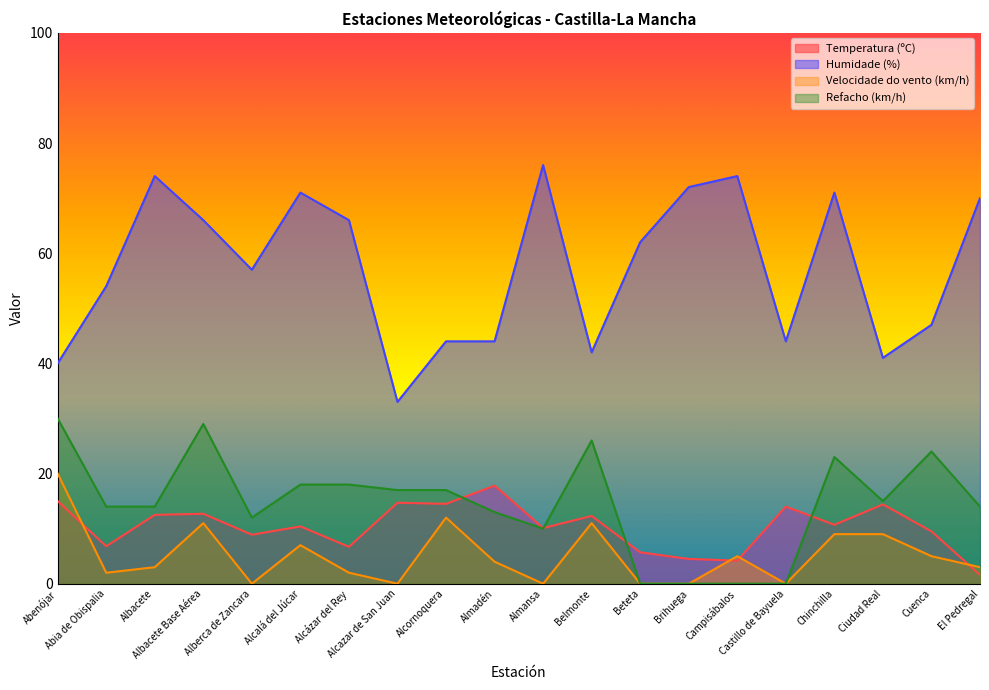

Reading left to right, extract all data points from this chart.

Temperatura (ºC): Abenójar=15.0	Abia de Obispalia=6.8	Albacete=12.5	Albacete Base Aérea=12.7	Alberca de Zancara=8.9	Alcalá del Júcar=10.4	Alcázar del Rey=6.7	Alcazar de San Juan=14.7	Alcornoquera=14.5	Almadén=17.8	Almansa=10.1	Belmonte=12.3	Beteta=5.7	Brihuega=4.5	Campisábalos=4.2	Castillo de Bayuela=14.0	Chinchilla=10.7	Ciudad Real=14.4	Cuenca=9.5	El Pedregal=1.6
Humidade (%): Abenójar=40.0	Abia de Obispalia=54.0	Albacete=74.0	Albacete Base Aérea=66.0	Alberca de Zancara=57.0	Alcalá del Júcar=71.0	Alcázar del Rey=66.0	Alcazar de San Juan=33.0	Alcornoquera=44.0	Almadén=44.0	Almansa=76.0	Belmonte=42.0	Beteta=62.0	Brihuega=72.0	Campisábalos=74.0	Castillo de Bayuela=44.0	Chinchilla=71.0	Ciudad Real=41.0	Cuenca=47.0	El Pedregal=70.0
Velocidade do vento (km/h): Abenójar=20.0	Abia de Obispalia=2.0	Albacete=3.0	Albacete Base Aérea=11.0	Alberca de Zancara=0.0	Alcalá del Júcar=7.0	Alcázar del Rey=2.0	Alcazar de San Juan=0.0	Alcornoquera=12.0	Almadén=4.0	Almansa=0.0	Belmonte=11.0	Beteta=0.0	Brihuega=0.0	Campisábalos=5.0	Castillo de Bayuela=0.0	Chinchilla=9.0	Ciudad Real=9.0	Cuenca=5.0	El Pedregal=3.0
Refacho (km/h): Abenójar=30.0	Abia de Obispalia=14.0	Albacete=14.0	Albacete Base Aérea=29.0	Alberca de Zancara=12.0	Alcalá del Júcar=18.0	Alcázar del Rey=18.0	Alcazar de San Juan=17.0	Alcornoquera=17.0	Almadén=13.0	Almansa=10.0	Belmonte=26.0	Beteta=0.0	Brihuega=0.0	Campisábalos=0.0	Castillo de Bayuela=0.0	Chinchilla=23.0	Ciudad Real=15.0	Cuenca=24.0	El Pedregal=14.0